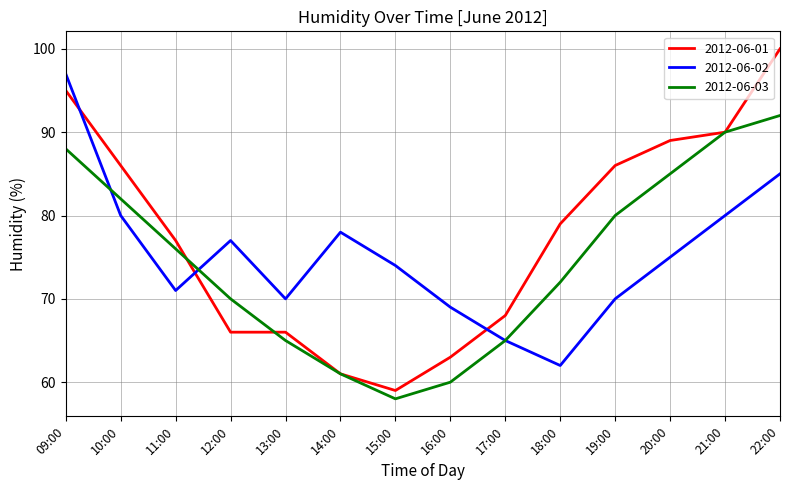

Is it true that 2012-06-01 equals 100 at 22:00?

True